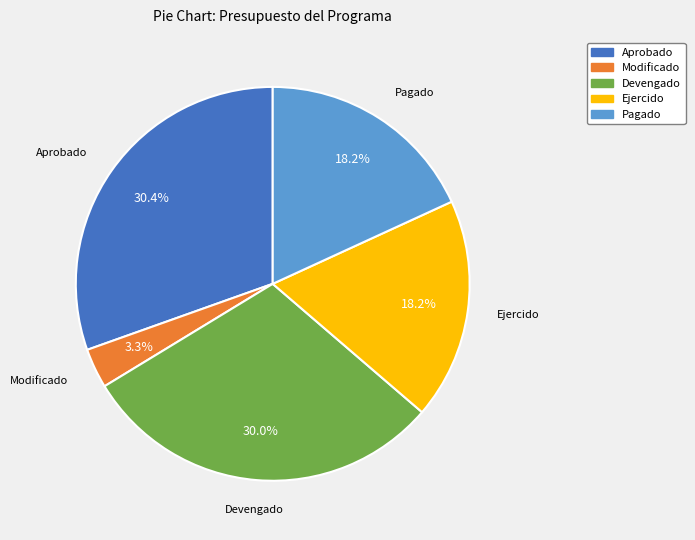

How much of the chart is everything except Aprobado?

69.6%